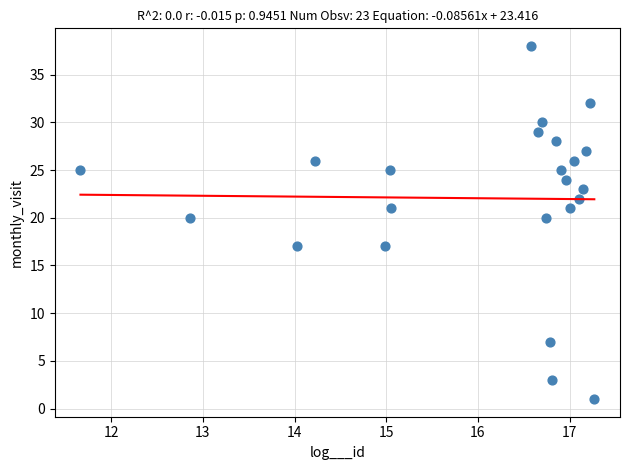

What is the range of Y values (max minus min)?

37